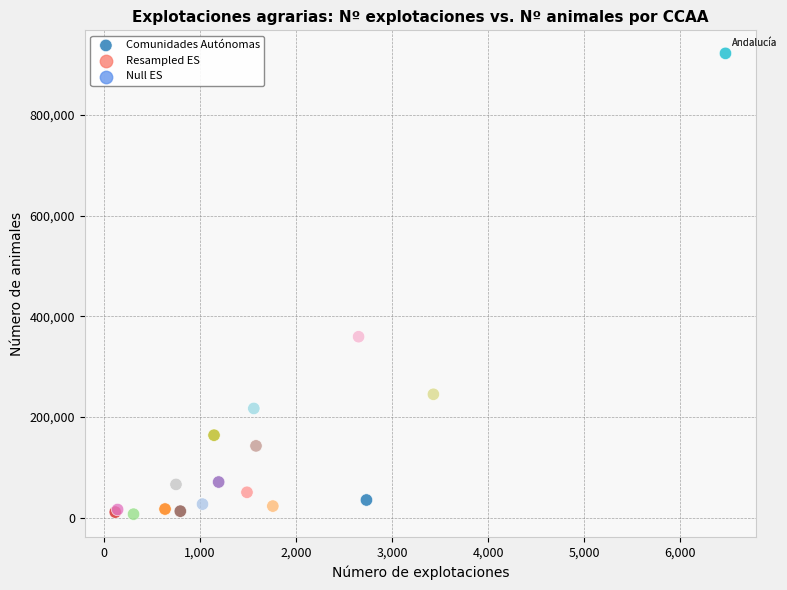

What Y value in the scatter plot is closest to 464581?

359562